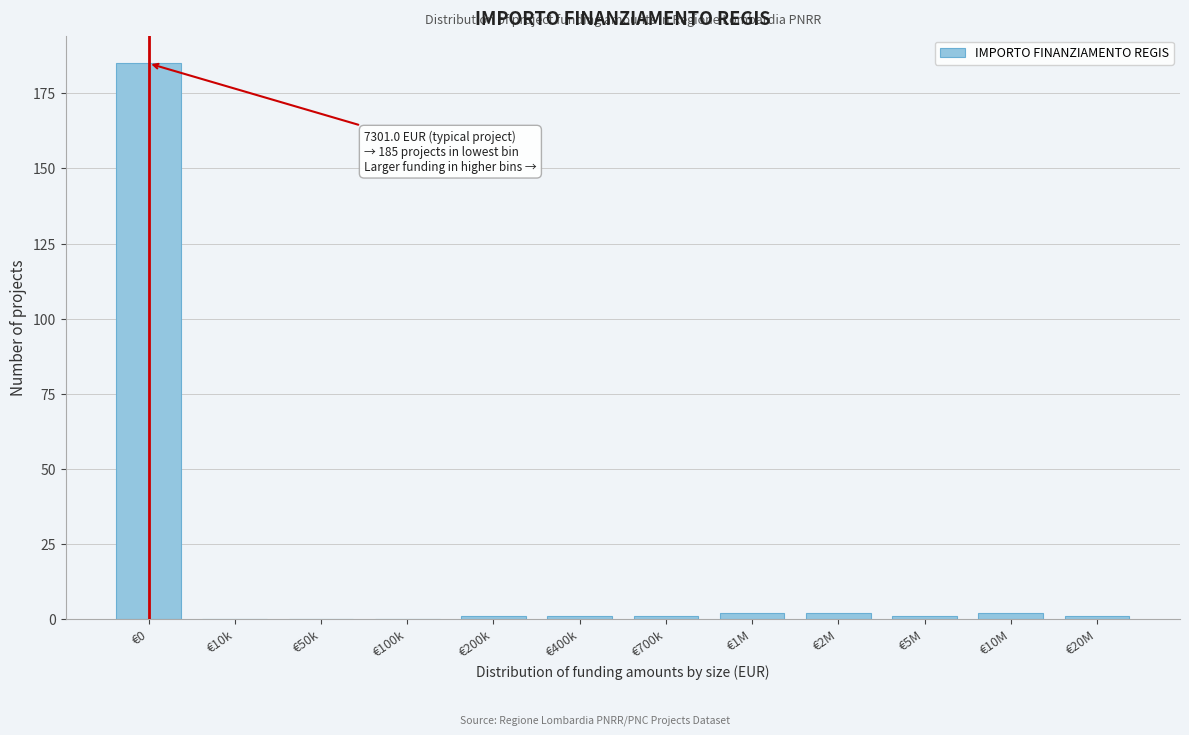

Reading right to left, extract all data points from this chart.

€20M=1	€10M=2	€5M=1	€2M=2	€1M=2	€700k=1	€400k=1	€200k=1	€100k=0	€50k=0	€10k=0	€0=185